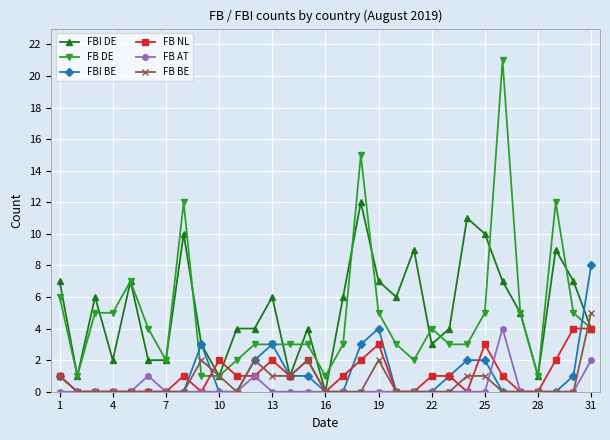

What is the value of the FB DE point at the 13th from the left?

3